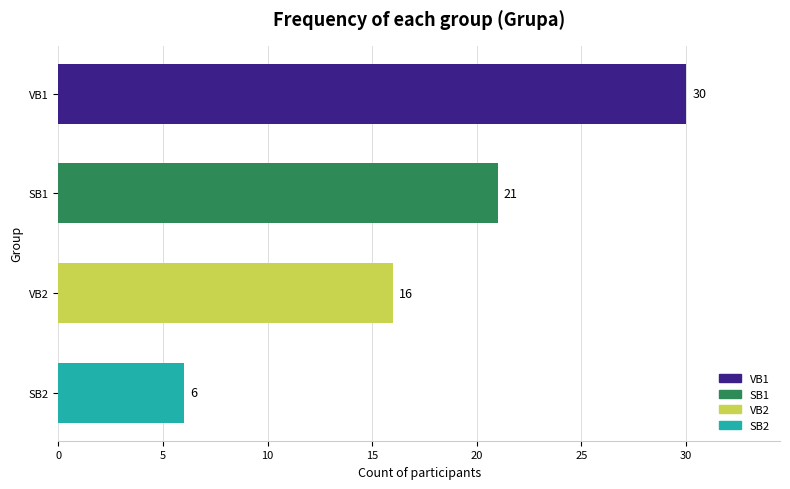

What is the difference between the maximum and minimum values?

24